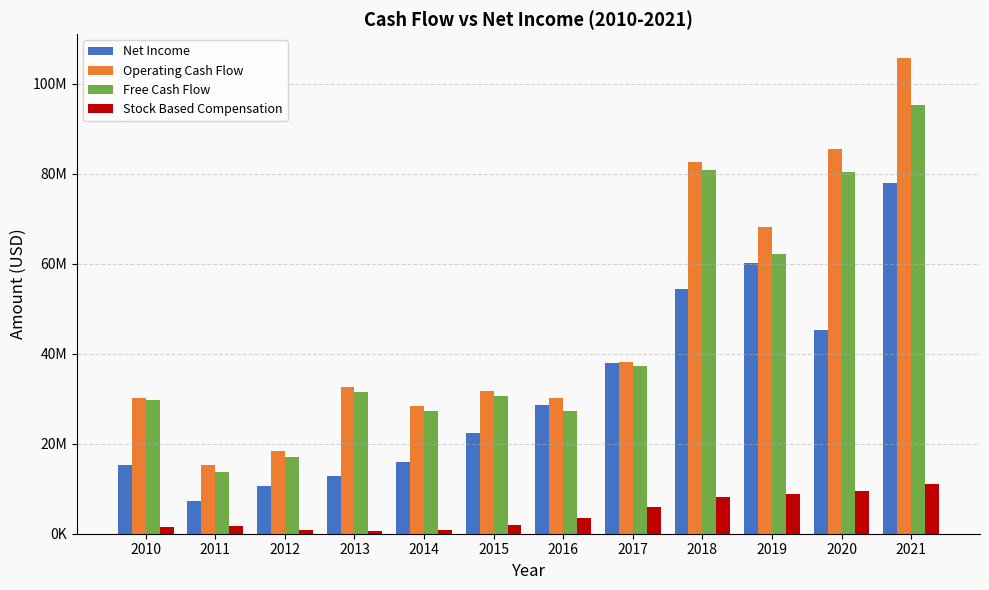

What are all the series names shown in the legend?

Net Income, Operating Cash Flow, Free Cash Flow, Stock Based Compensation